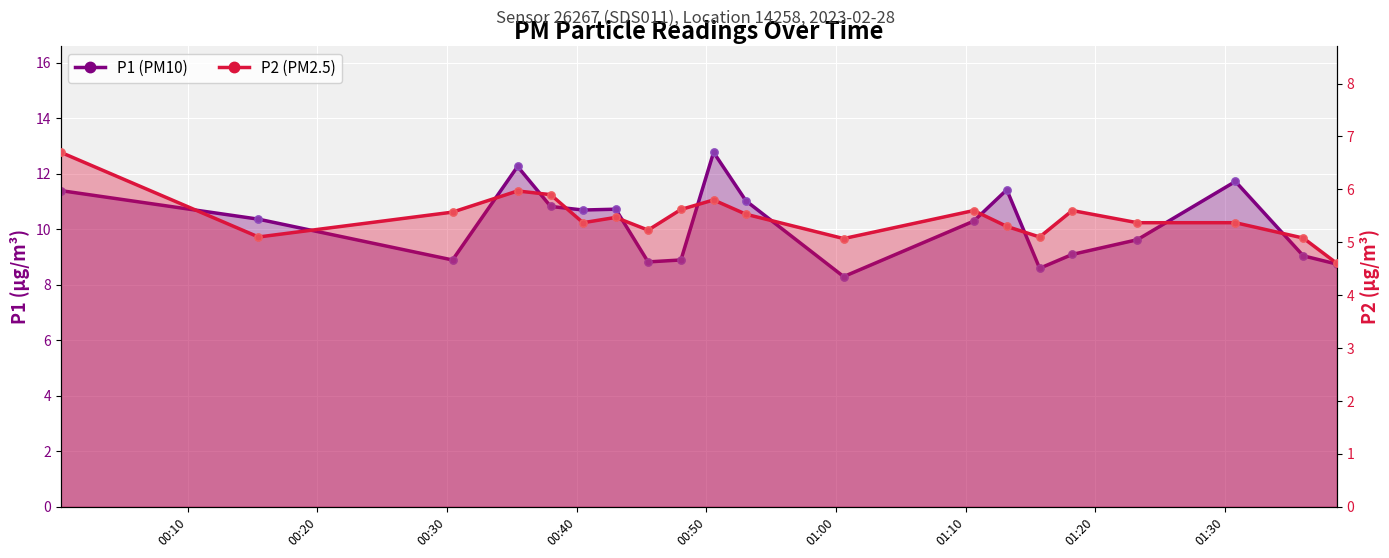

What are all the series names shown in the legend?

P1 (PM10), P2 (PM2.5)